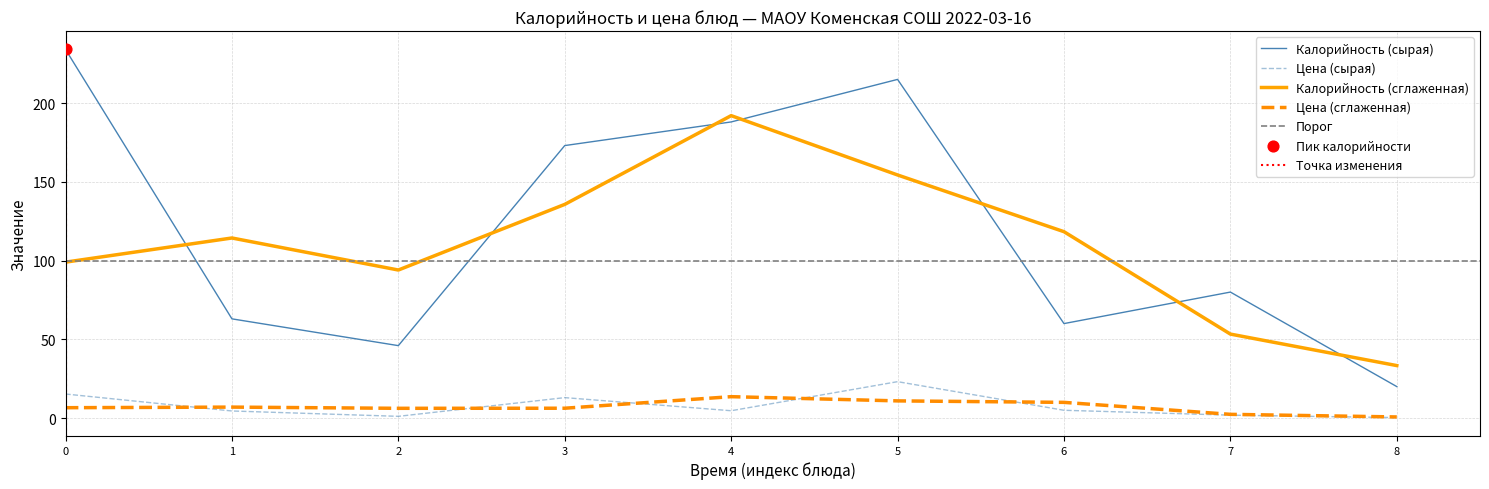

The value of Калорийность (сырая) at 0 is 234.0. True or false?

True